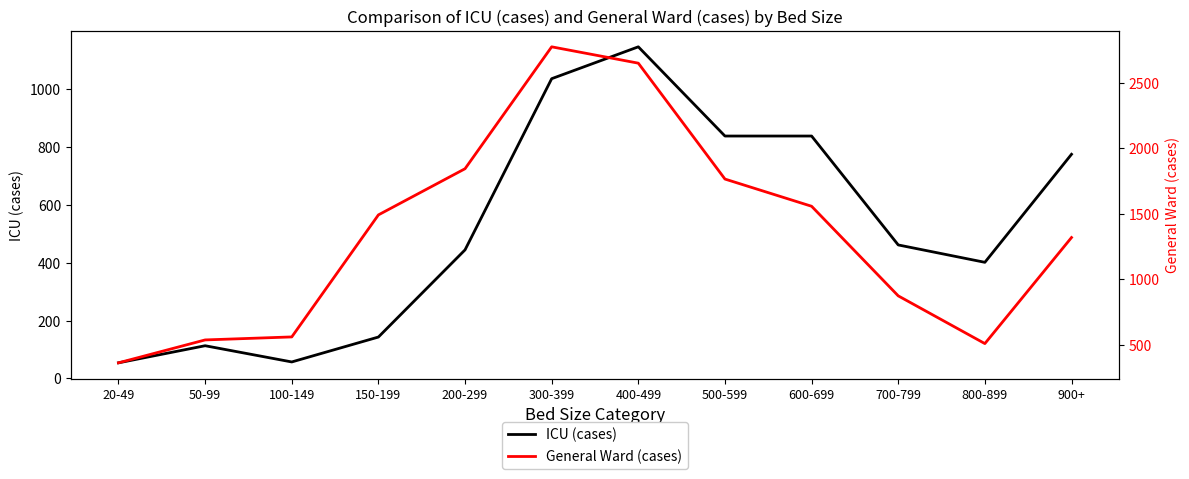

True or false: ICU (cases) has more than 0 points higher than both neighbors.

True